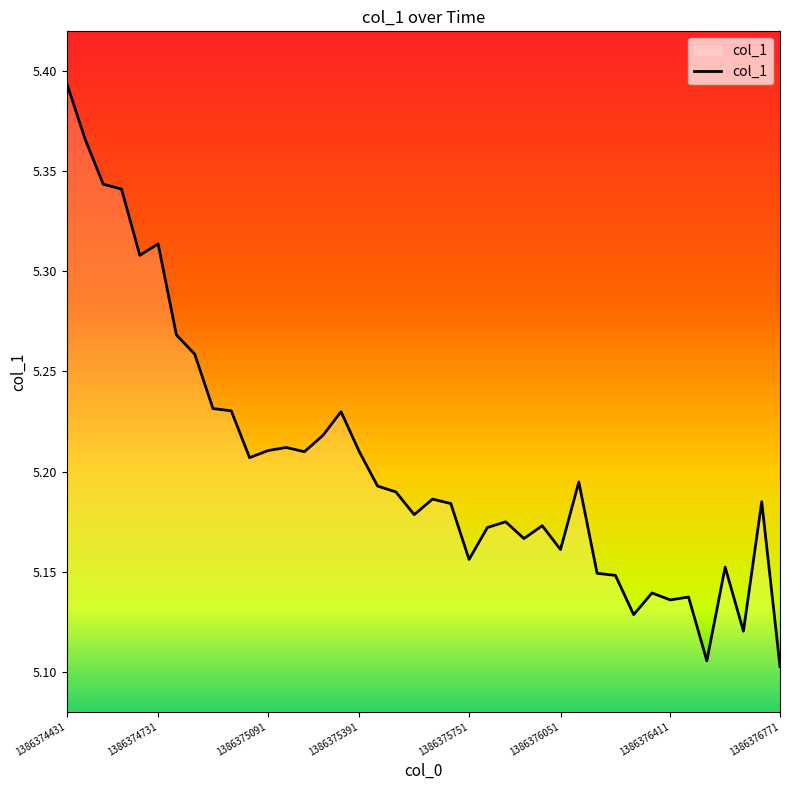

What is the difference between the maximum and minimum values?

0.3